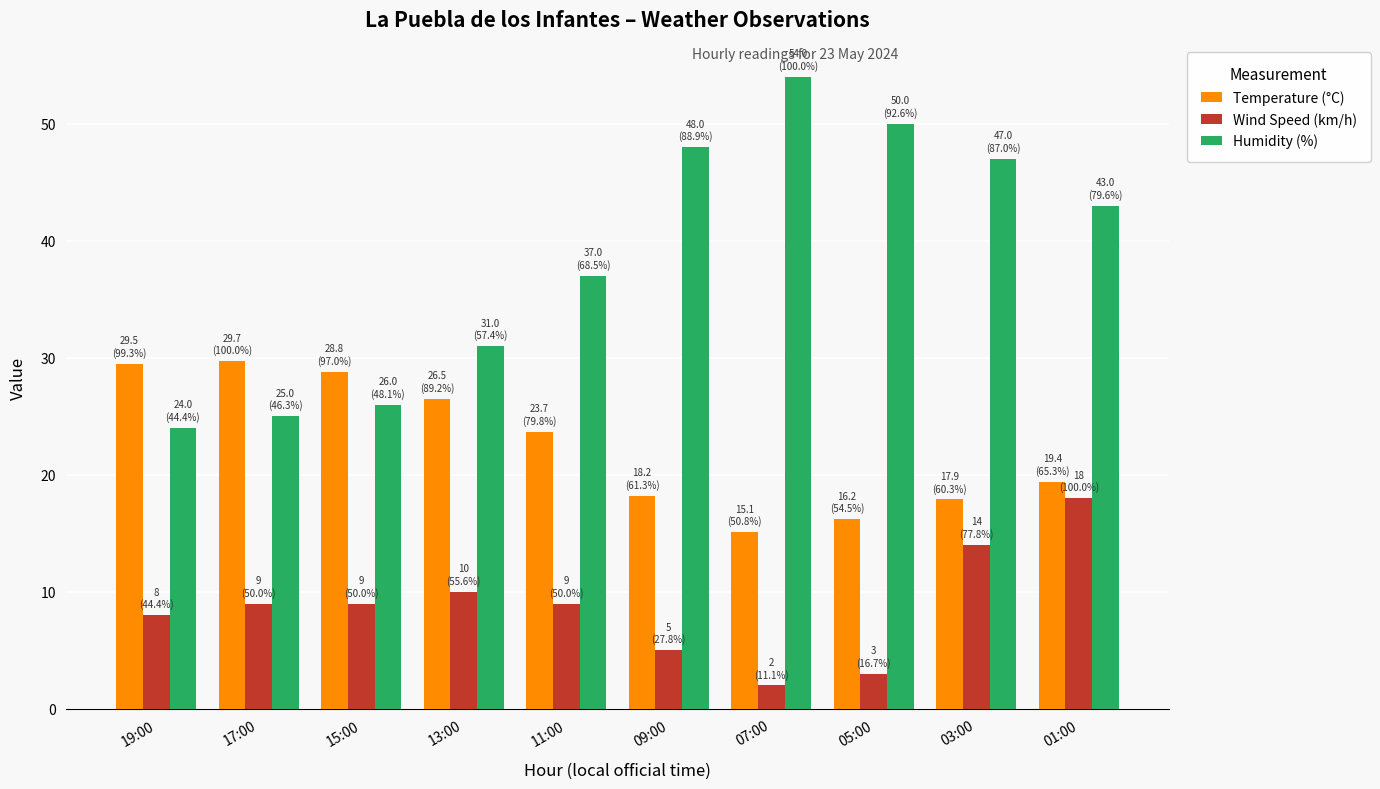

List the series in order of their peak value, highest first.

Humidity (%), Temperature (°C), Wind Speed (km/h)